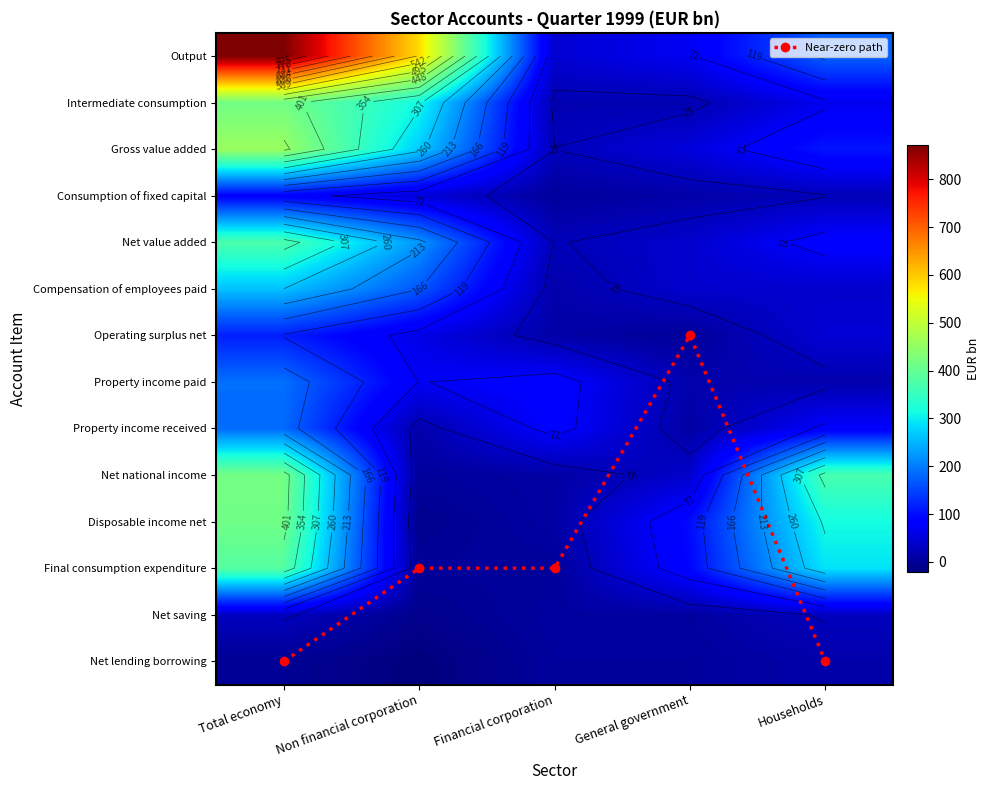

Rank the series by their maximum value, from lowest to highest.

Net lending borrowing, Near-zero path, Net saving, Consumption of fixed capital, Operating surplus net, Property income received, Property income paid, Compensation of employees paid, Net value added, Final consumption expenditure, Disposable income net, Intermediate consumption, Net national income, Gross value added, Output